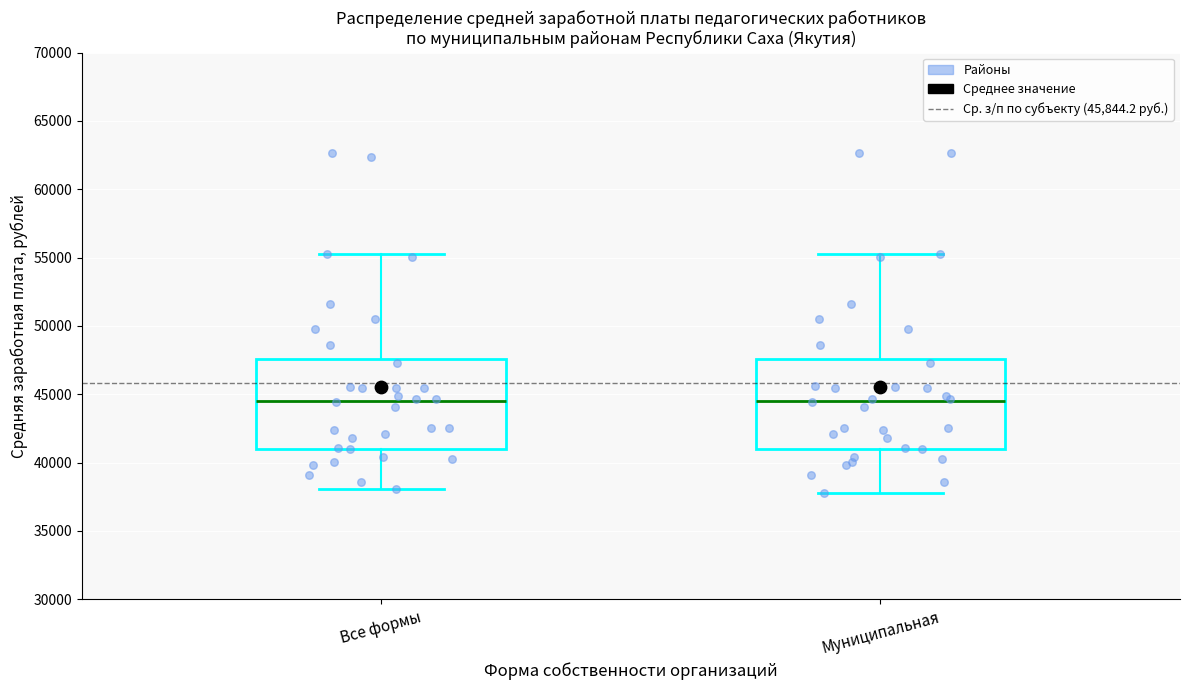

Where does the median line of the box for Все формы sit on the y-axis? The values are not printed on the chart, so give them approximately, as read against the axis.

44500